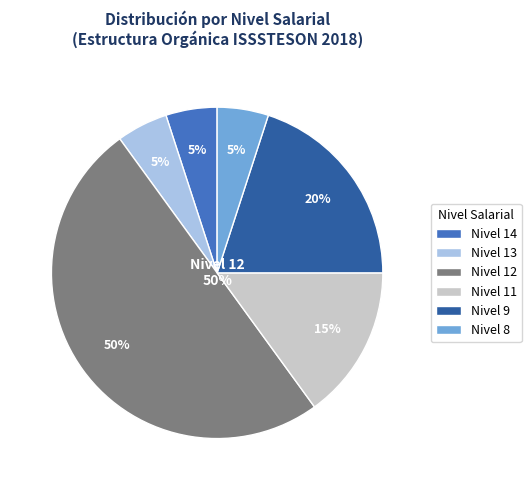

Does 11 account for over 50% of the chart?

No